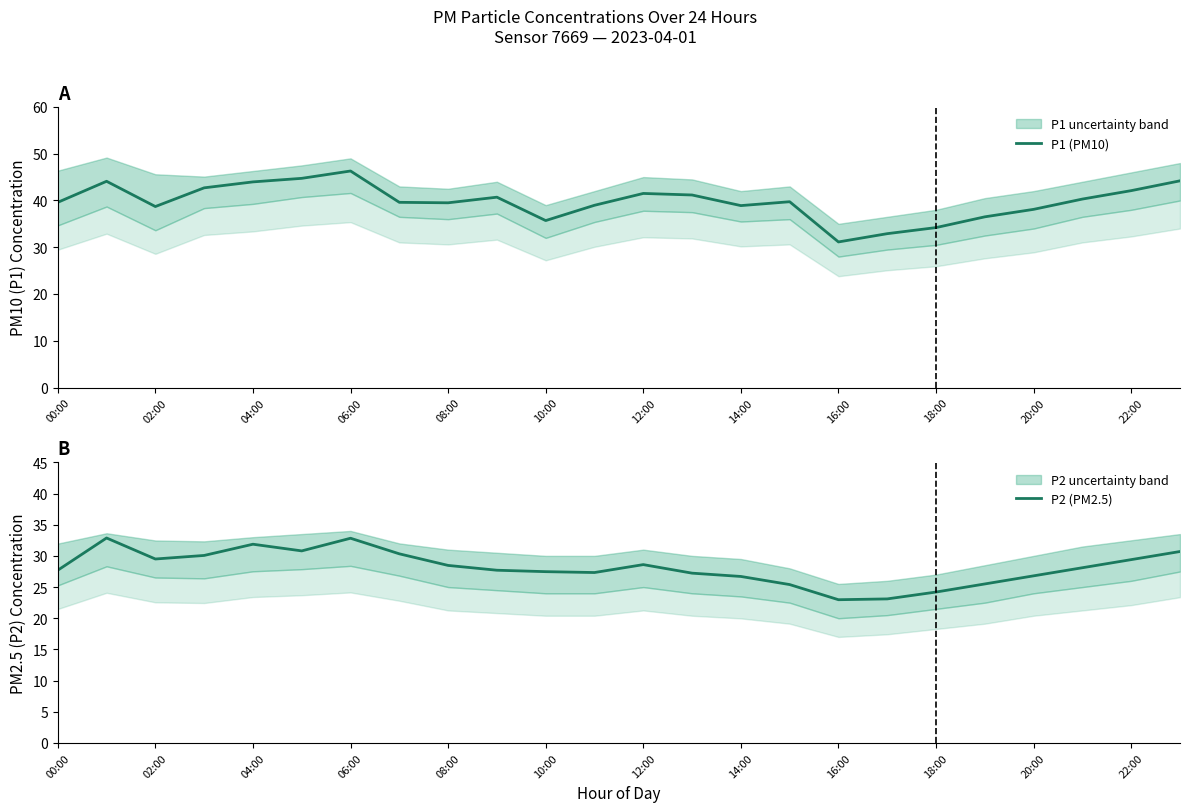

Which series has the largest total across all categories?

P1 (PM10)